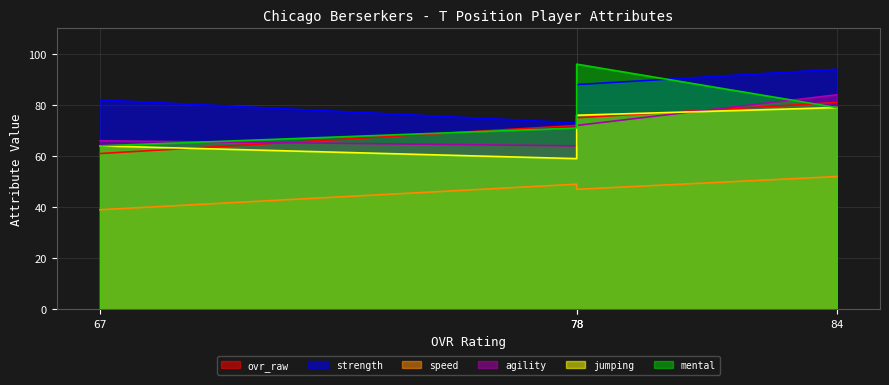

How many lines are shown in the chart?

6